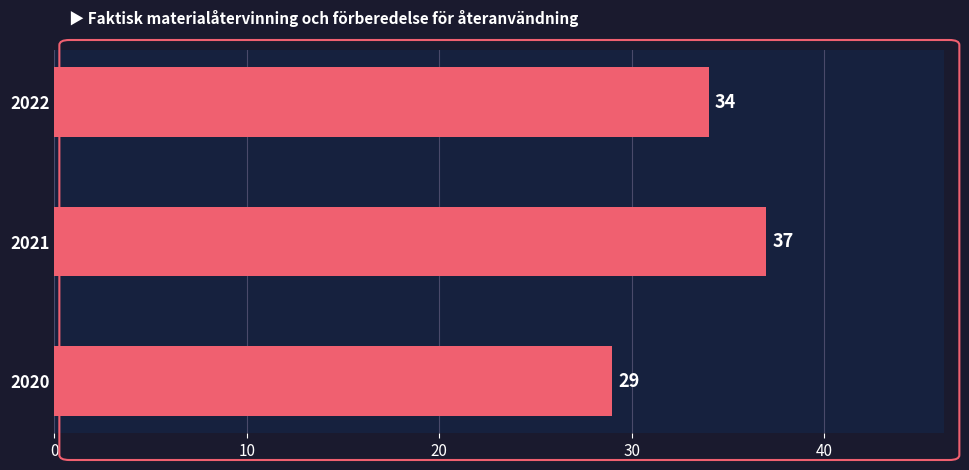

How many values are between 29 and 37?

3